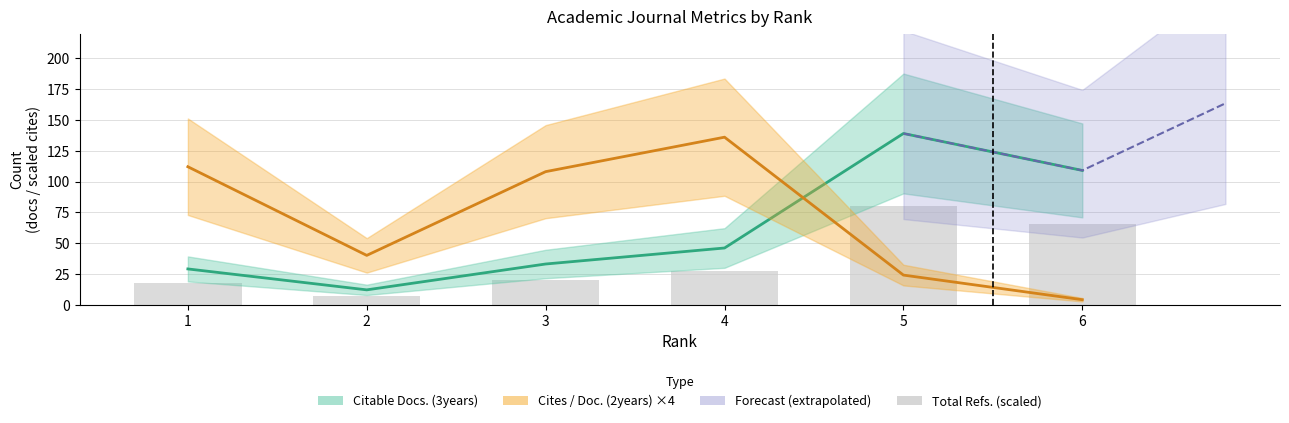

What is the smallest value displayed?

4